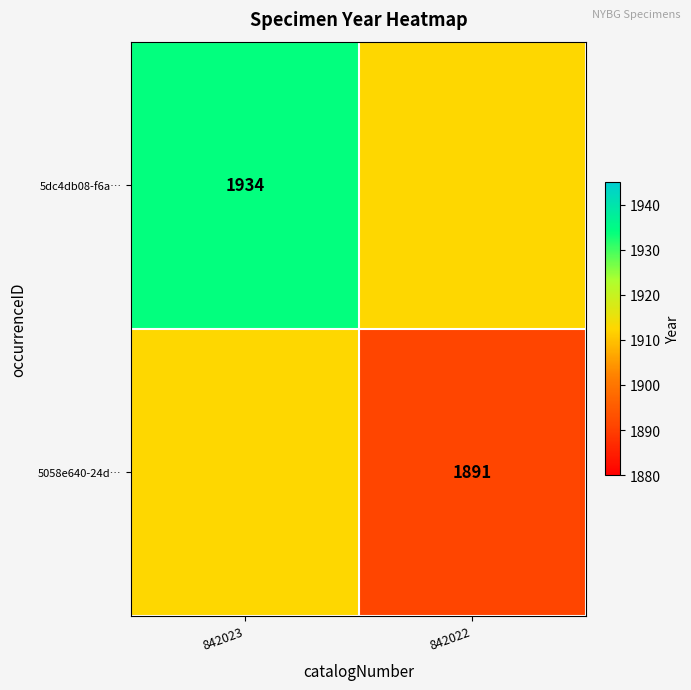

The 5058e640-24d… series shows 820.1 at 842022. True or false?

False